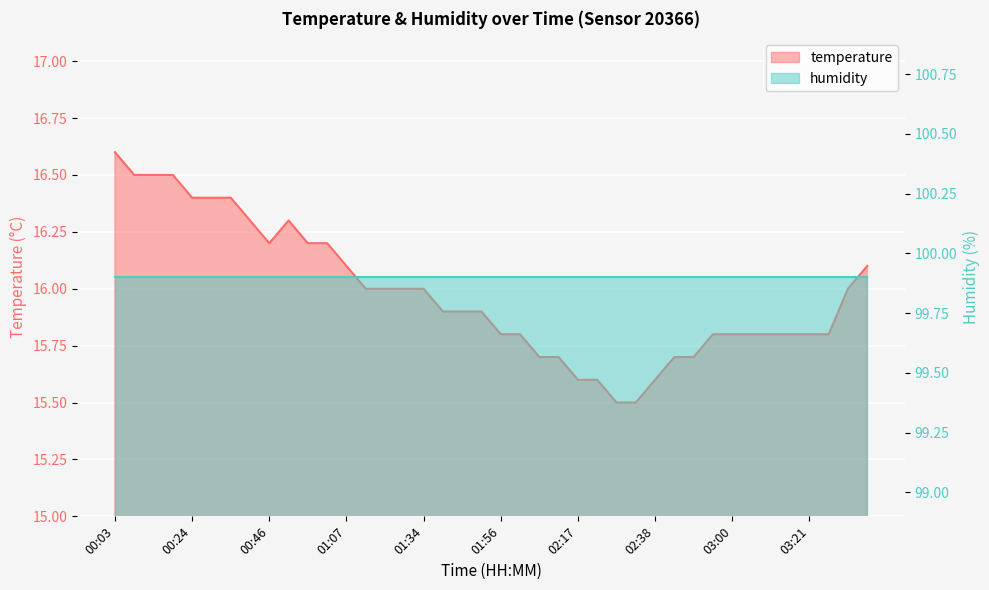

True or false: there are more than 2 points higher than both neighbors.

False